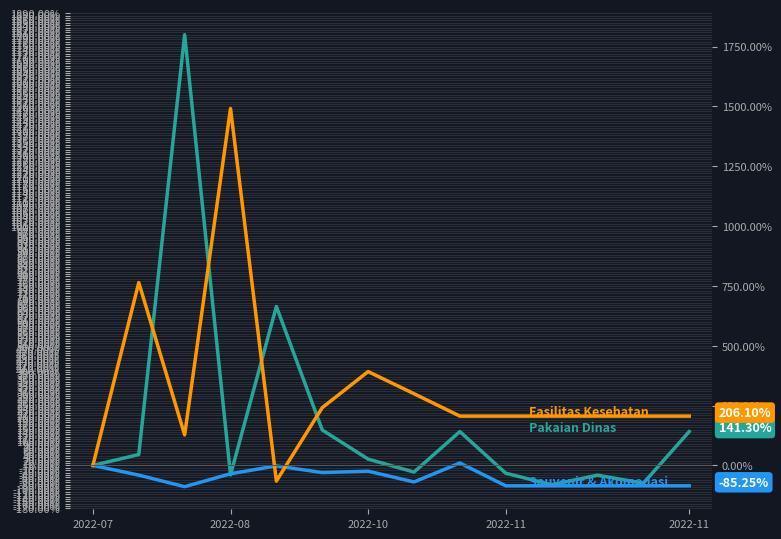

Which series has the largest total across all categories?

Fasilitas Kesehatan